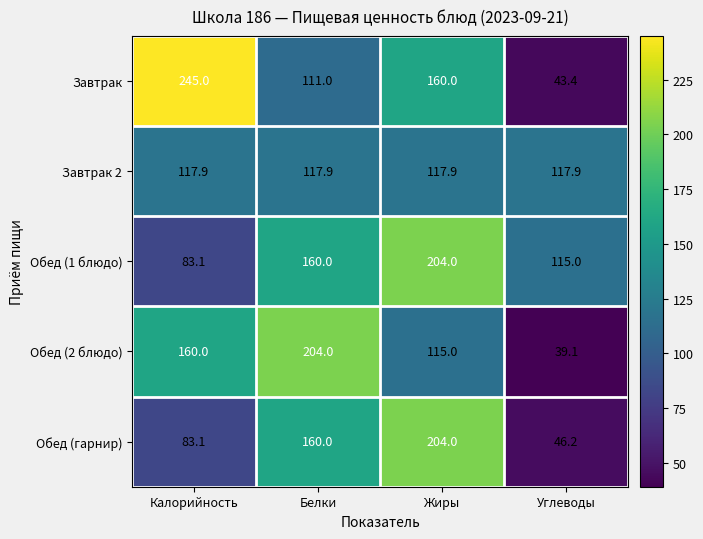

Count the Завтрак values in the range 111 to 245.

3